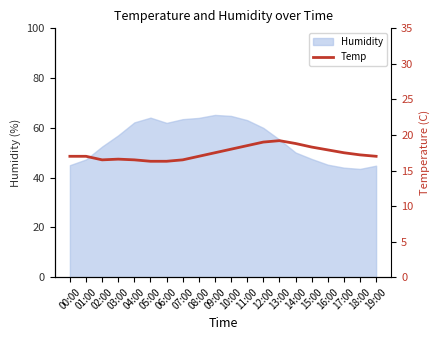

What is the highest value of the Humidity series?

65.2